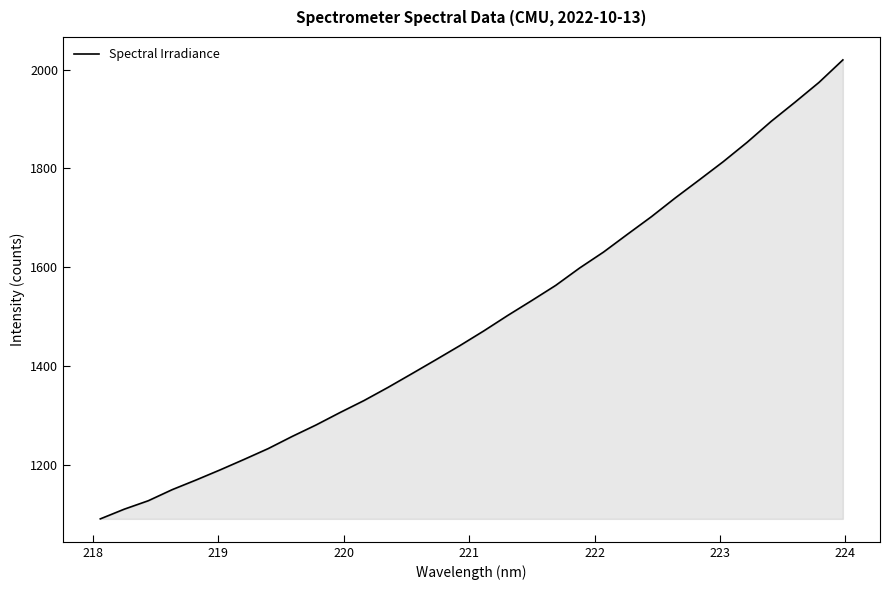

How many lines are shown in the chart?

1